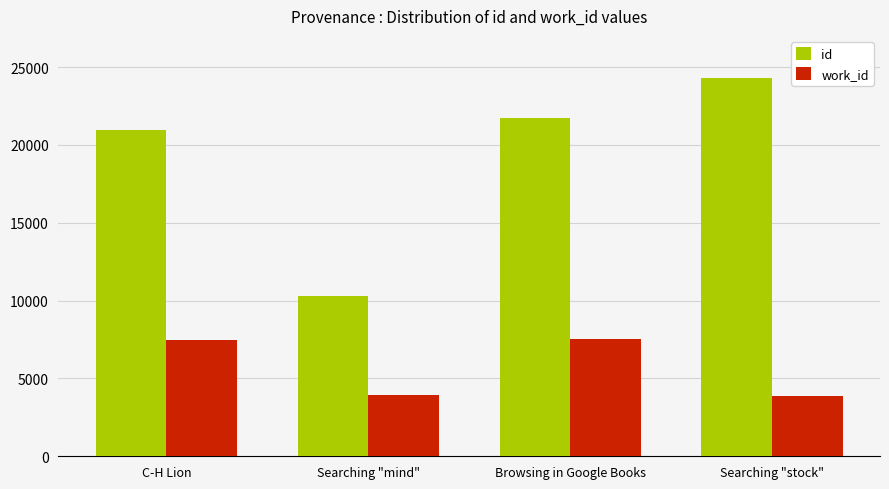

What is the difference between the id values at Searching "stock" and Searching "mind"?

14058